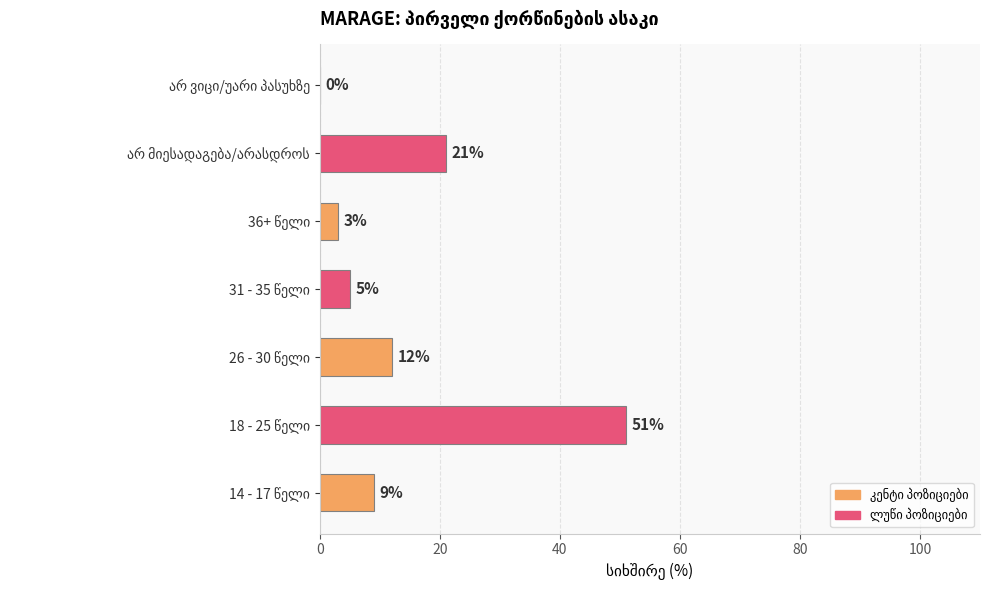

What is the greatest value displayed?

51